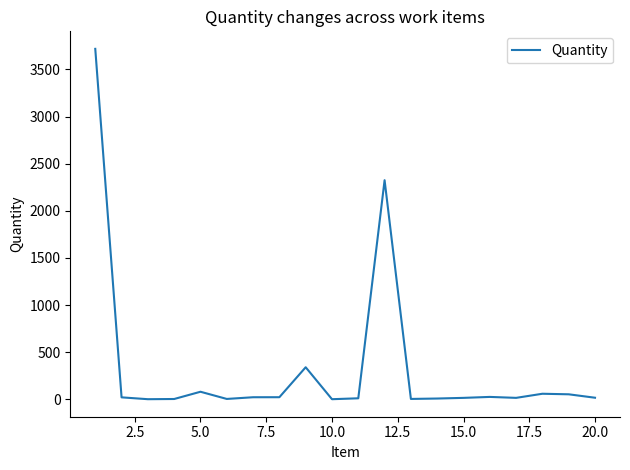

What is the greatest value displayed?

3719.0